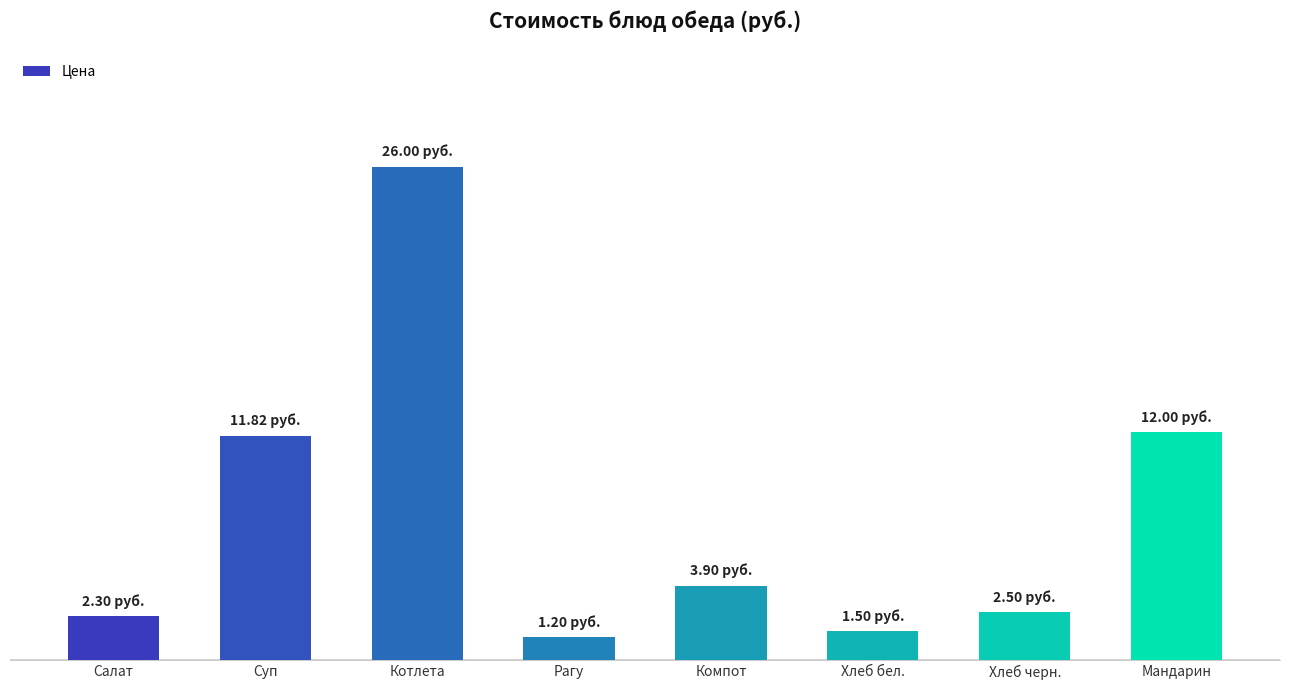

What is the maximum value shown in the chart?

26.0